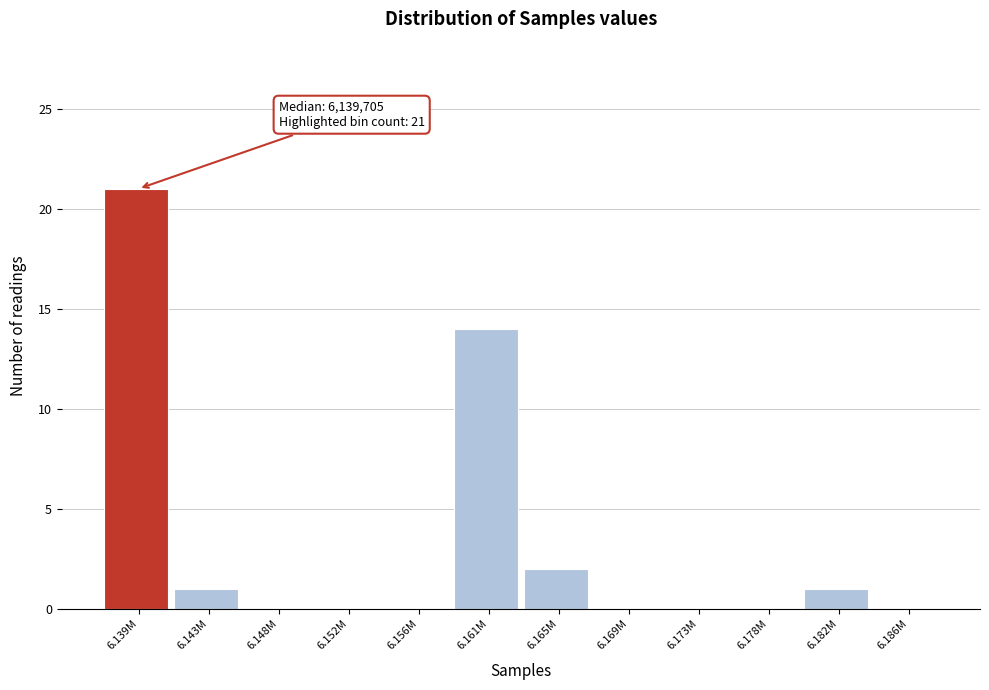

Reading left to right, list all the values displayed in this chart.

6.139M=21	6.143M=1	6.148M=0	6.152M=0	6.156M=0	6.161M=14	6.165M=2	6.169M=0	6.173M=0	6.178M=0	6.182M=1	6.186M=0